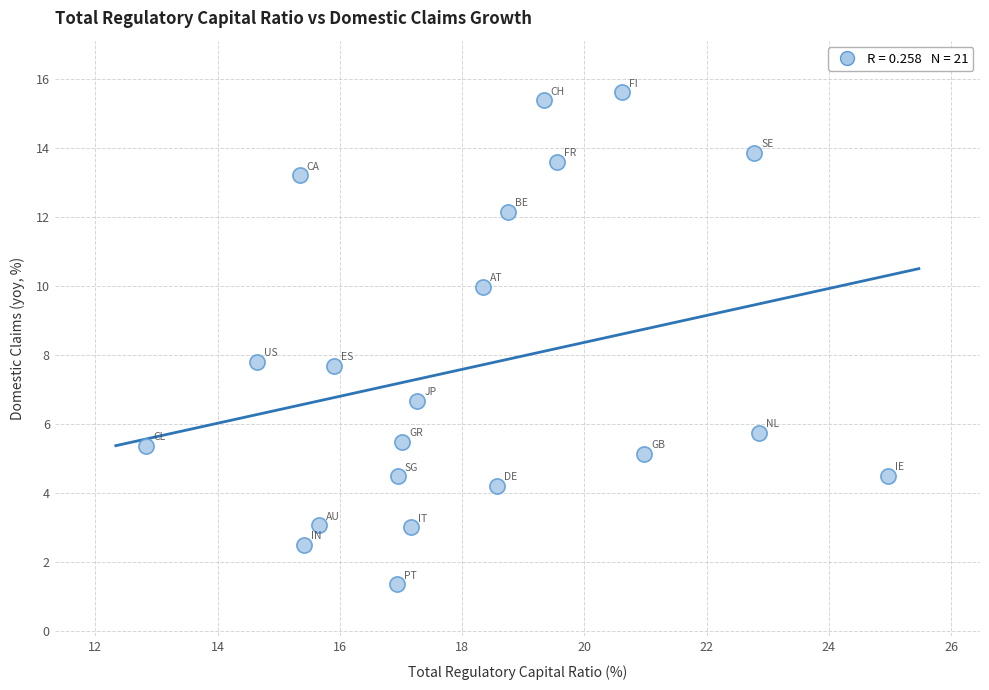

What is the range of X values (max minus min)?

12.1